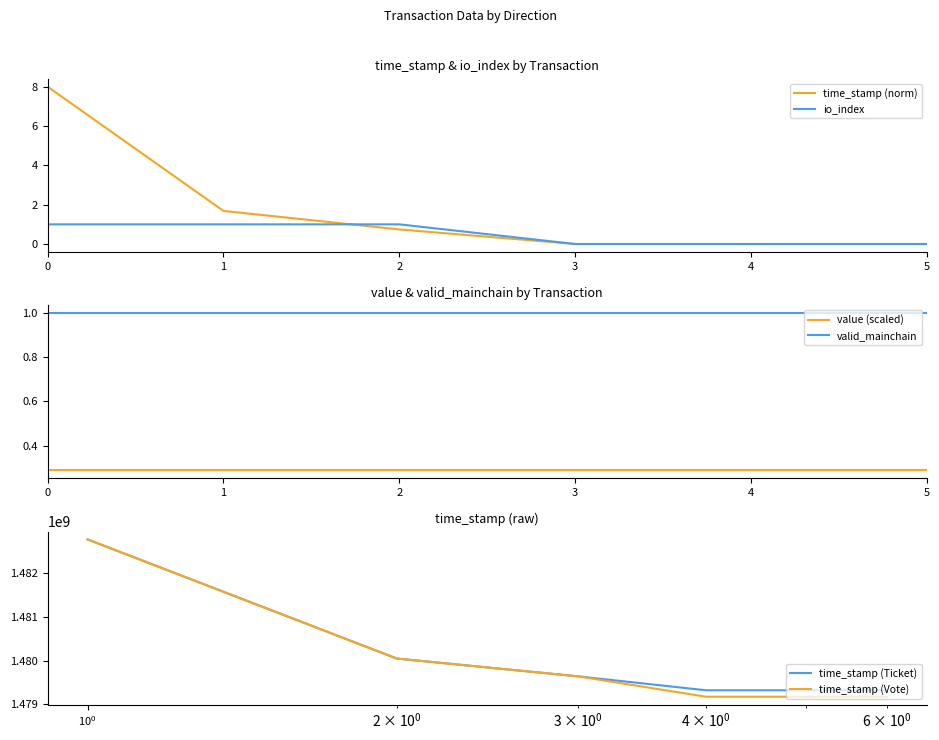

Is it true that time_stamp (norm) equals 0.0 at 3?

True